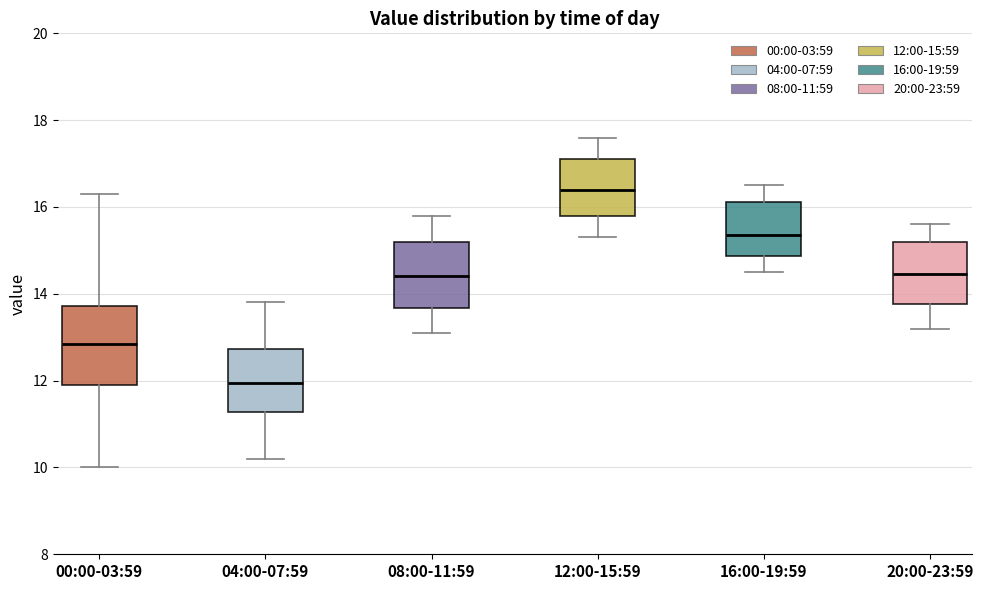

Reading left to right, transcribe this box plot: for each box, give where its median line is, the range the box spans, and where its two whiskers end, as read against the y-axis. The values are not printed on the chart, so give them approximately, as read against the axis.

00:00-03:59: median 12.8, box 12.0 to 13.8, whiskers 10.0 to 16.4
04:00-07:59: median 12.0, box 11.2 to 12.8, whiskers 10.2 to 13.8
08:00-11:59: median 14.4, box 13.6 to 15.2, whiskers 13.2 to 15.8
12:00-15:59: median 16.4, box 15.8 to 17.2, whiskers 15.4 to 17.6
16:00-19:59: median 15.4, box 14.8 to 16.2, whiskers 14.6 to 16.6
20:00-23:59: median 14.4, box 13.8 to 15.2, whiskers 13.2 to 15.6